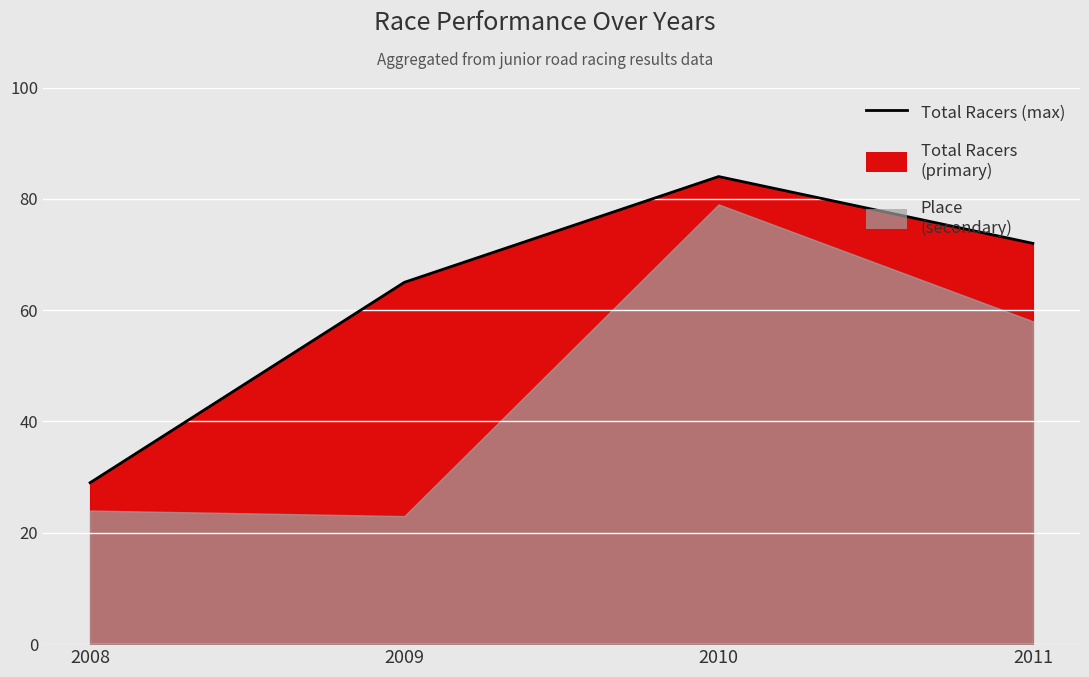

At which label is the value closest to 56?

2009